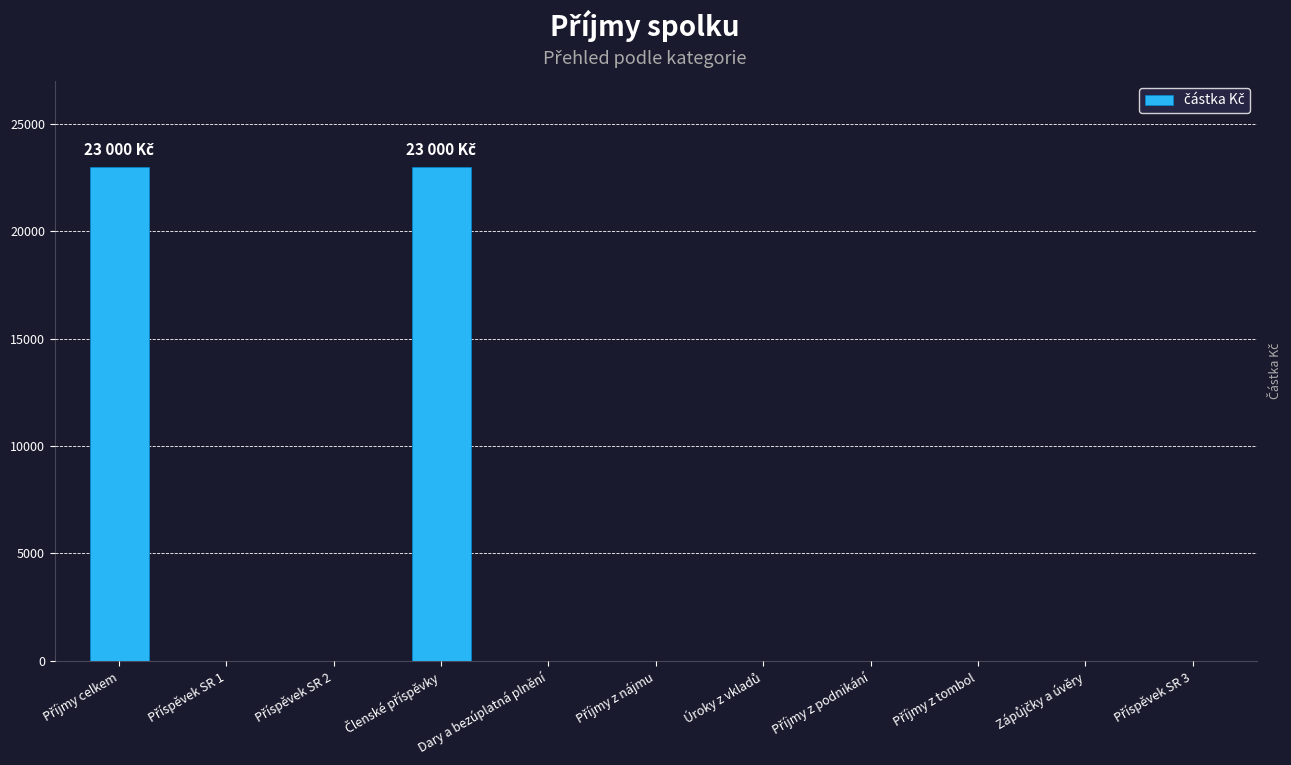

True or false: the data shows 10475 at Dary a bezúplatná plnění.

False